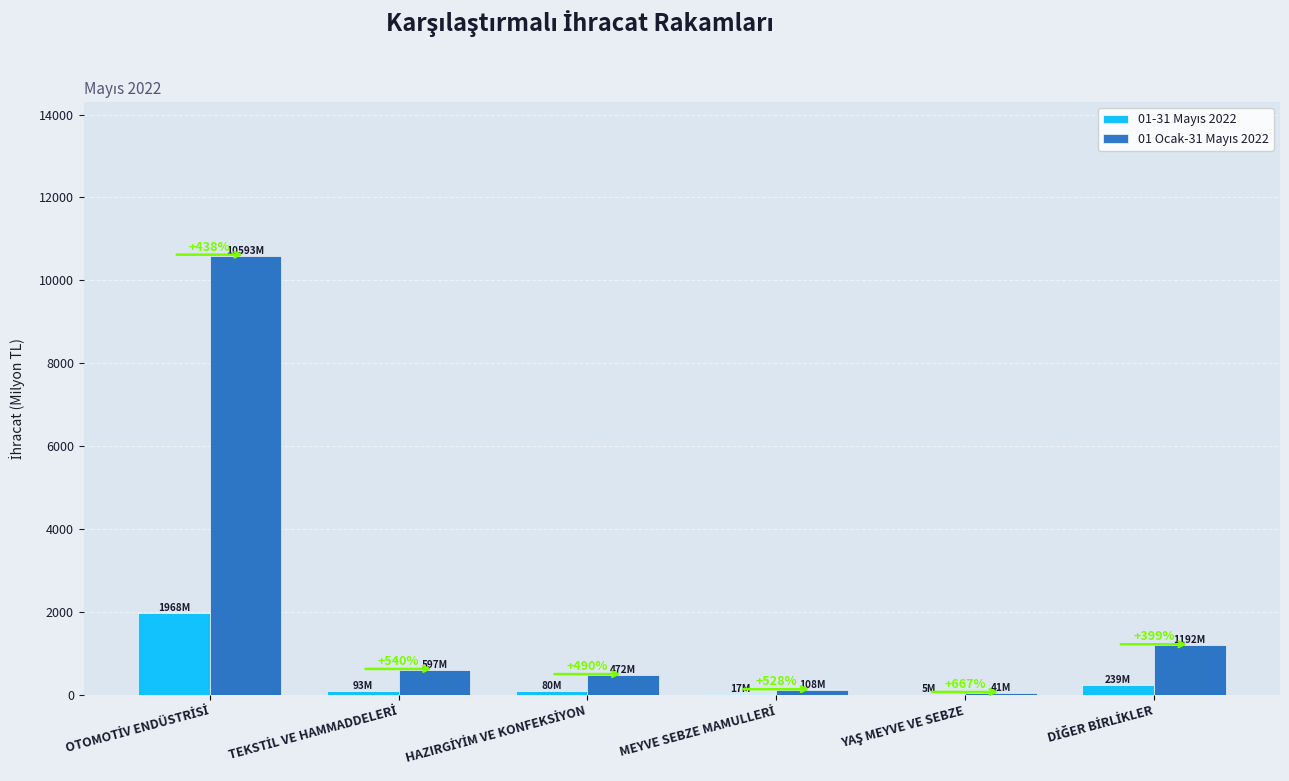

True or false: 01 Ocak-31 Mayıs 2022 has a value of 961.8 at TEKSTİL VE HAMMADDELERİ.

False